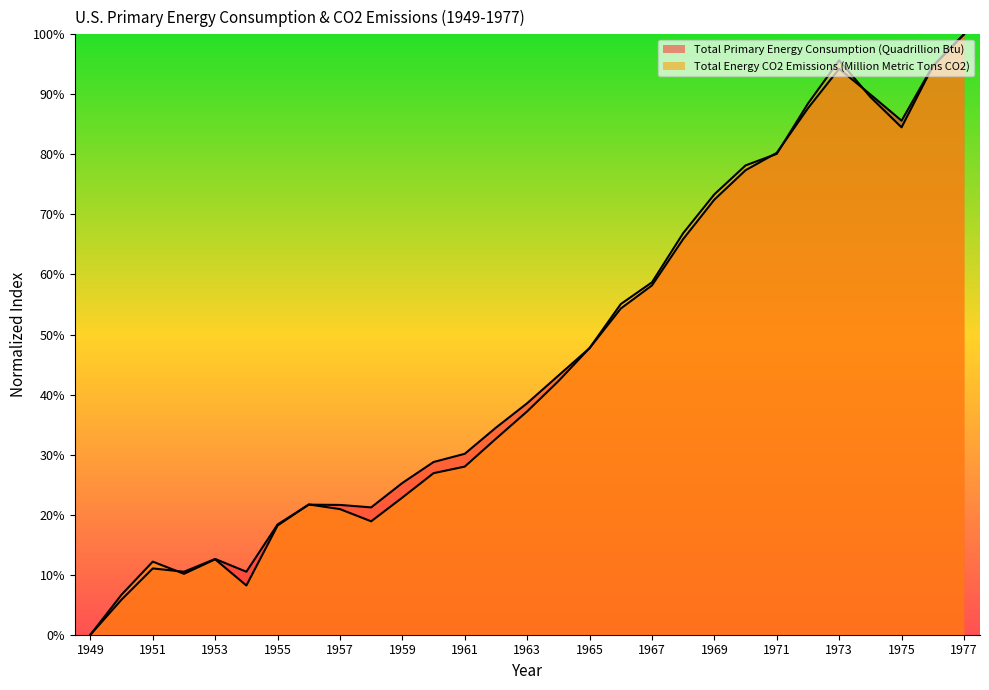

True or false: Total Primary Energy Consumption (Quadrillion Btu) and Total Energy CO2 Emissions (Million Metric Tons CO2) intersect in this chart.

True